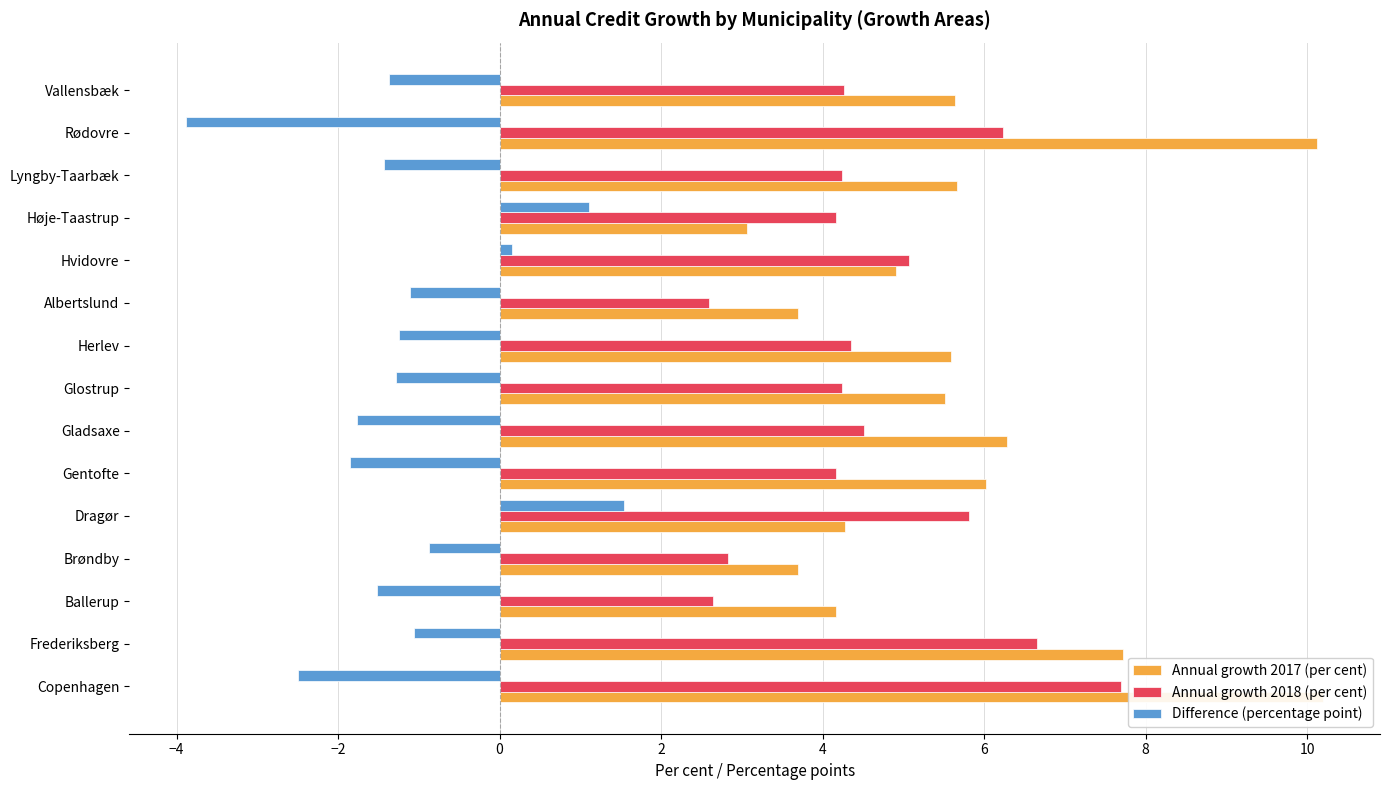

What is the highest value of the Annual growth 2017 (per cent) series?

10.2